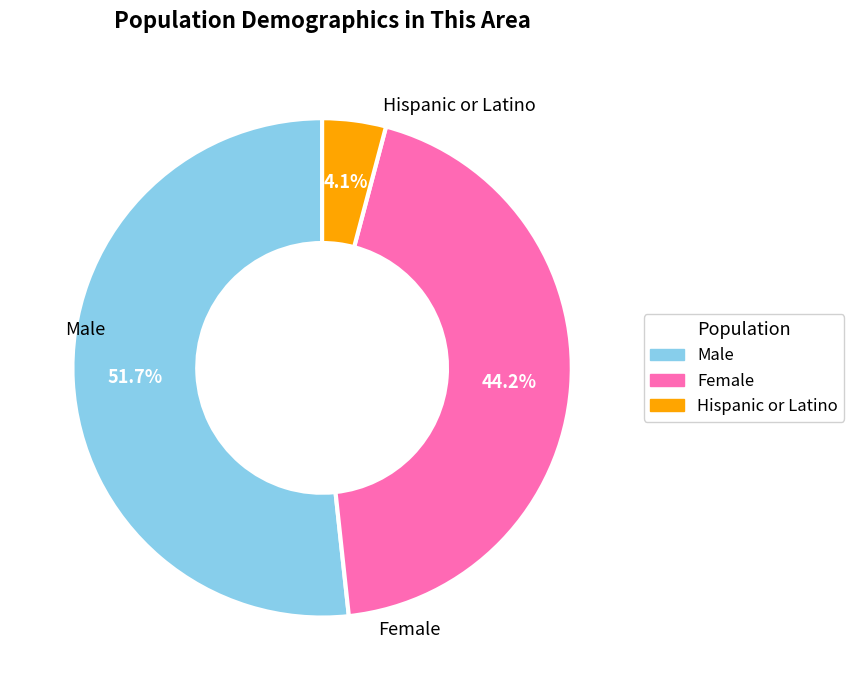

The Male slice represents 52% of the pie. True or false?

True